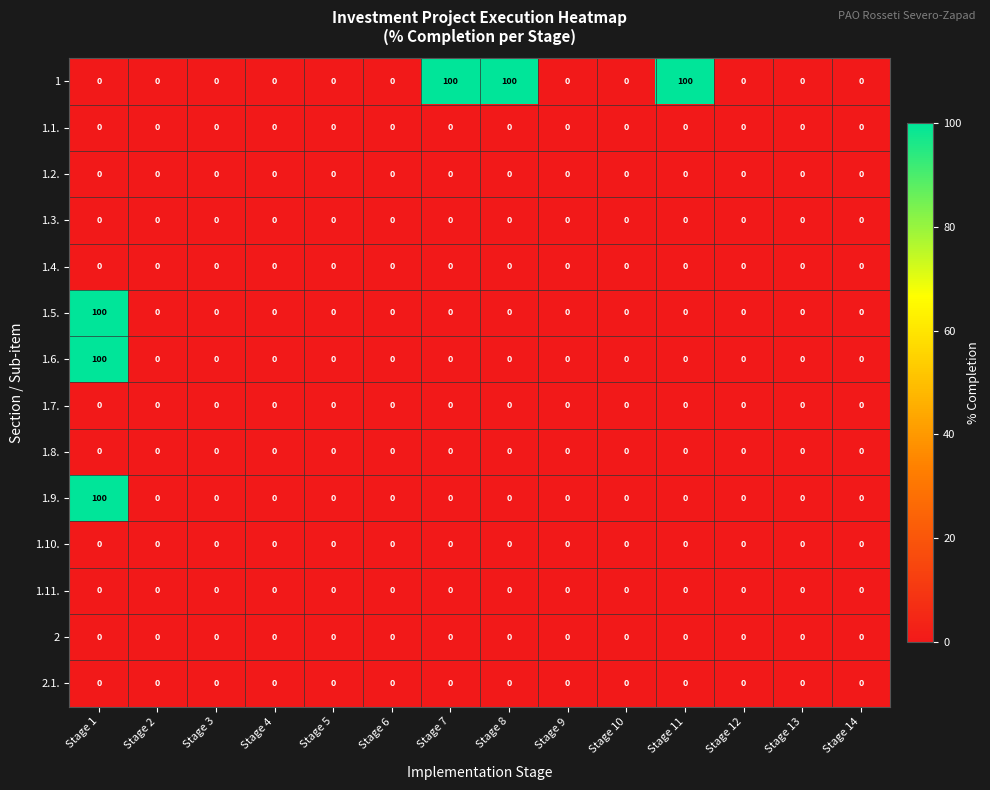

What is the total value across all series at Stage 7?

100